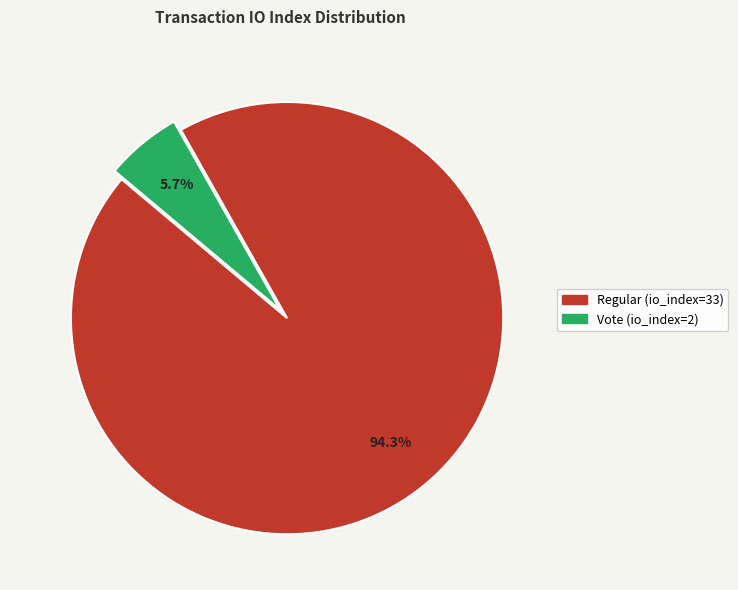

To the nearest percent, what is the combined percentage of Regular (io_index=33) and Vote (io_index=2)?

100%